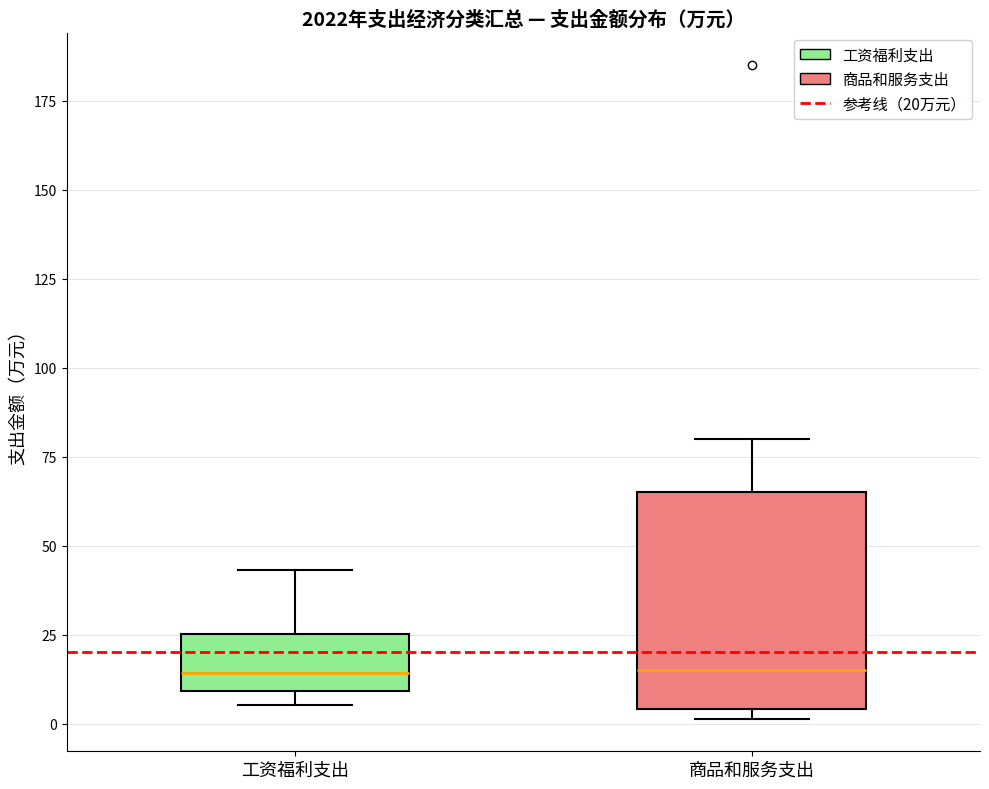

Where does the median line of the box for 商品和服务支出 sit on the y-axis? The values are not printed on the chart, so give them approximately, as read against the axis.

15